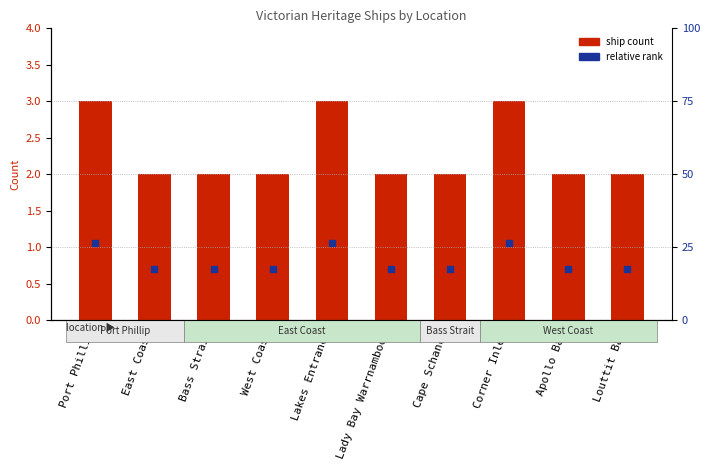

How many bars are there in total?

10